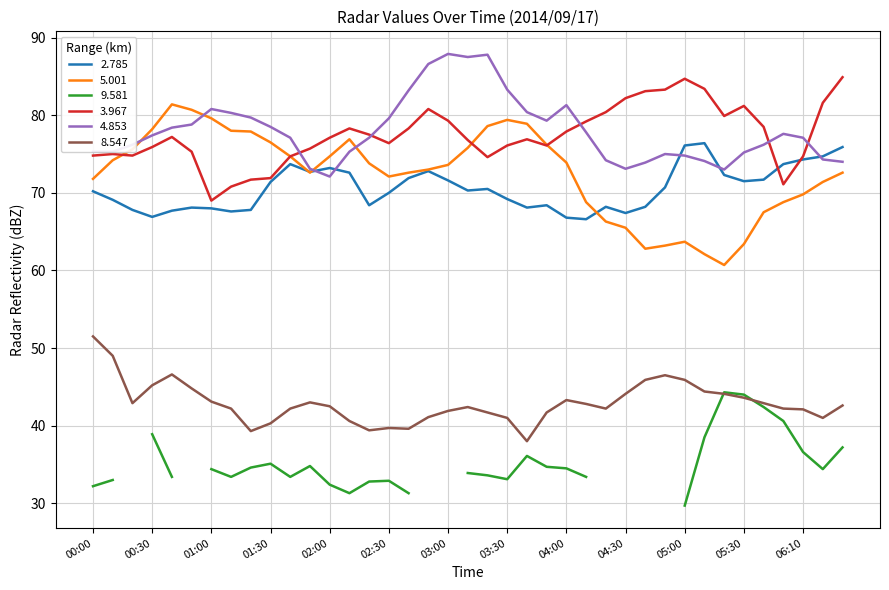

Which category has the lowest value in the 2.785 series?

2014/09/17 04:10